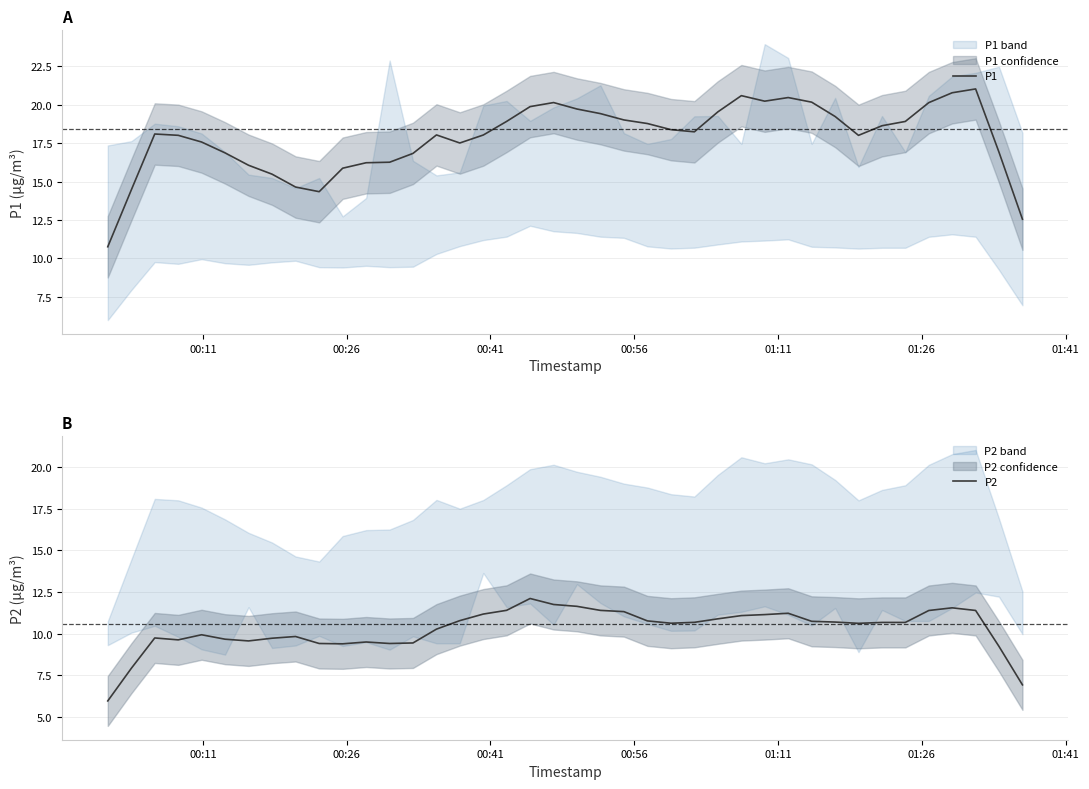

List the series in order of their overall mean, highest first.

P1, P2